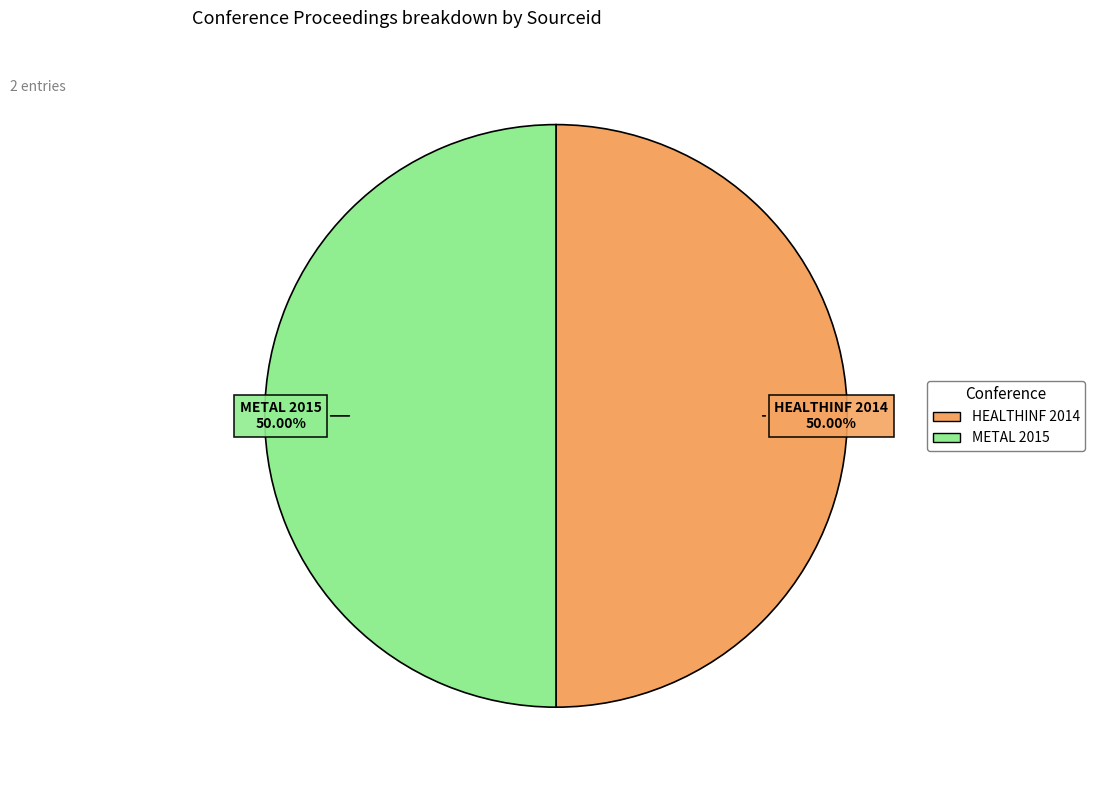

Do HEALTHINF 2014 and METAL 2015 together represent more than half of the pie?

Yes